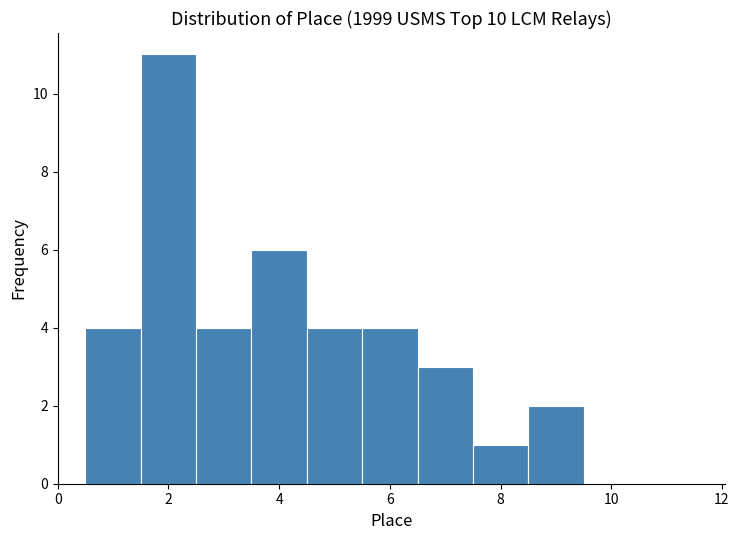

Reading left to right, transcribe this chart: for each bar, give the range it covers on the x-axis and its height. Neither the bar edges nor the heights are printed on the chart, so give them approximately, as read against the axes.

0.5 to 1.5: 4
1.5 to 2.5: 11
2.5 to 3.5: 4
3.5 to 4.5: 6
4.5 to 5.5: 4
5.5 to 6.5: 4
6.5 to 7.5: 3
7.5 to 8.5: 1
8.5 to 9.5: 2
9.5 to 10.5: 0
10.5 to 11.5: 0